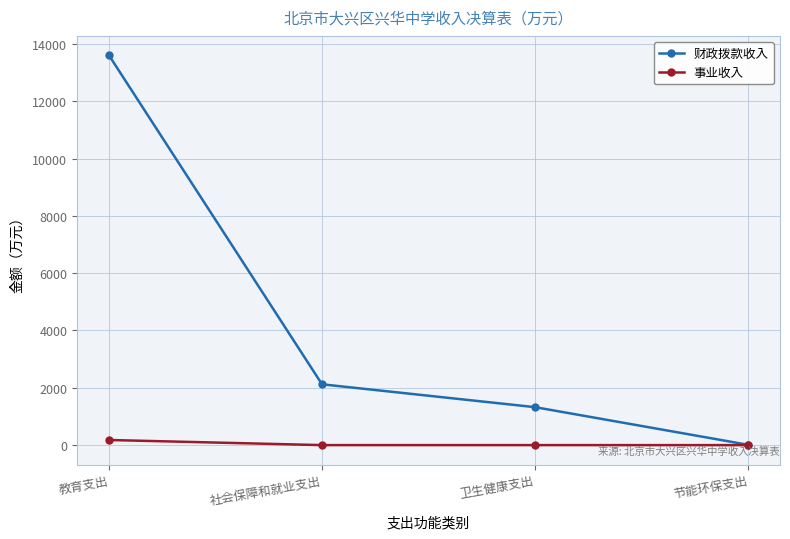

Between 教育支出 and 社会保障和就业支出, which series saw the biggest shift?

财政拨款收入